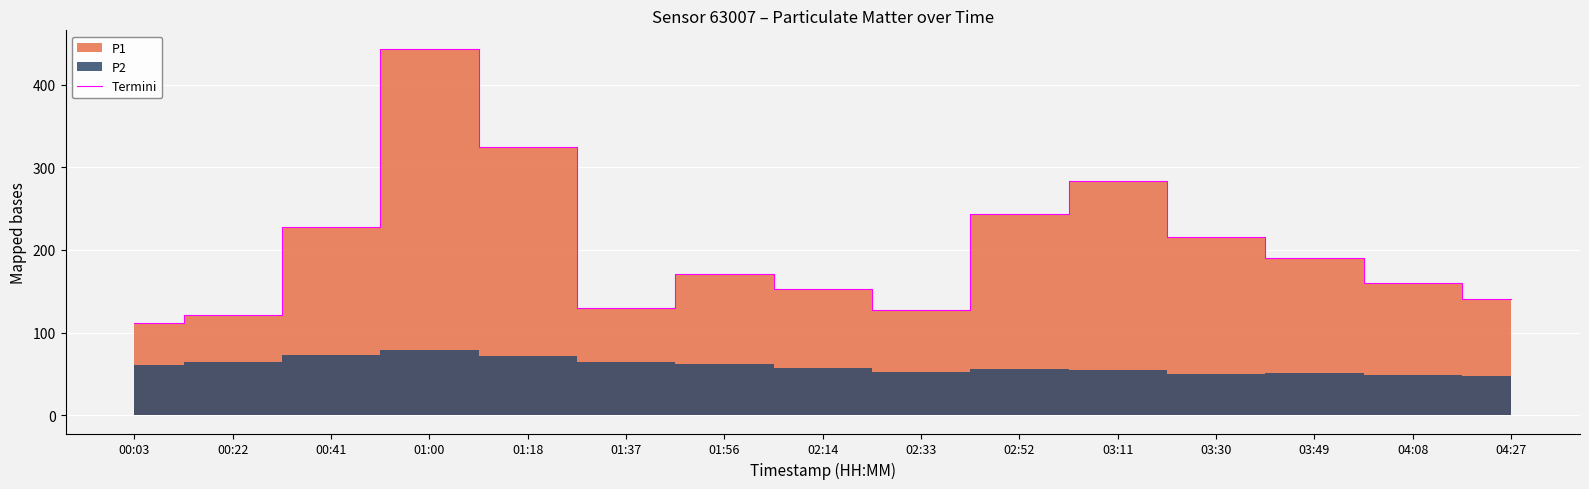

Reading left to right, list all the values displayed in this chart.

111.7	120.8	228.2	443.5	324.6	130.2	171.0	152.3	127.7	243.6	283.1	215.2	190.5	160.3	140.1